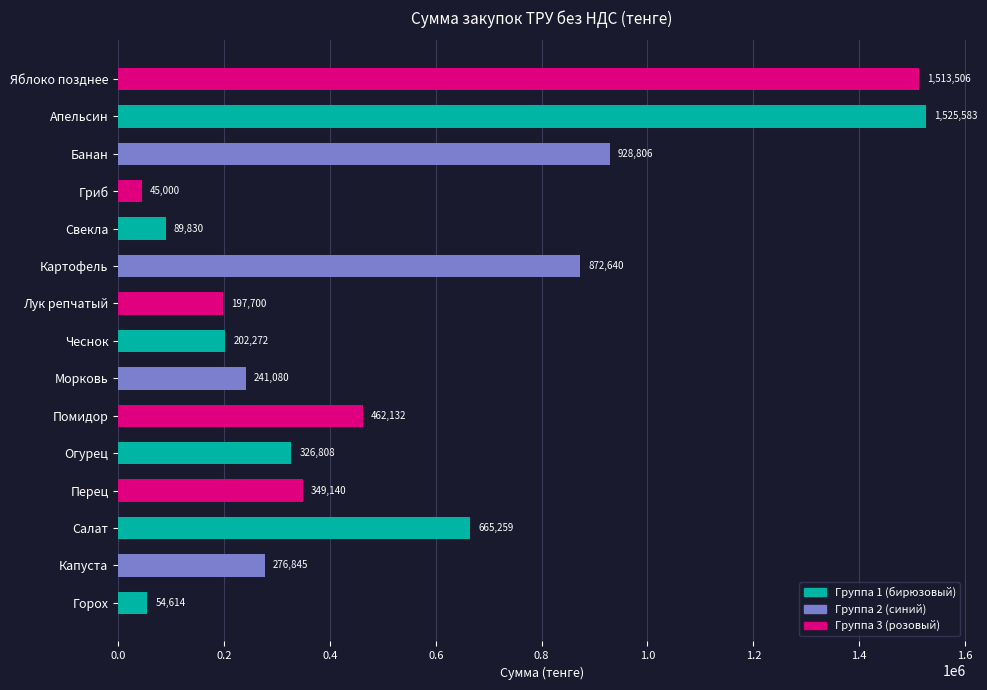

List the labels in order of value, smallest first.

Гриб, Горох, Свекла, Лук репчатый, Чеснок, Морковь, Капуста, Огурец, Перец, Помидор, Салат, Картофель, Банан, Яблоко позднее, Апельсин